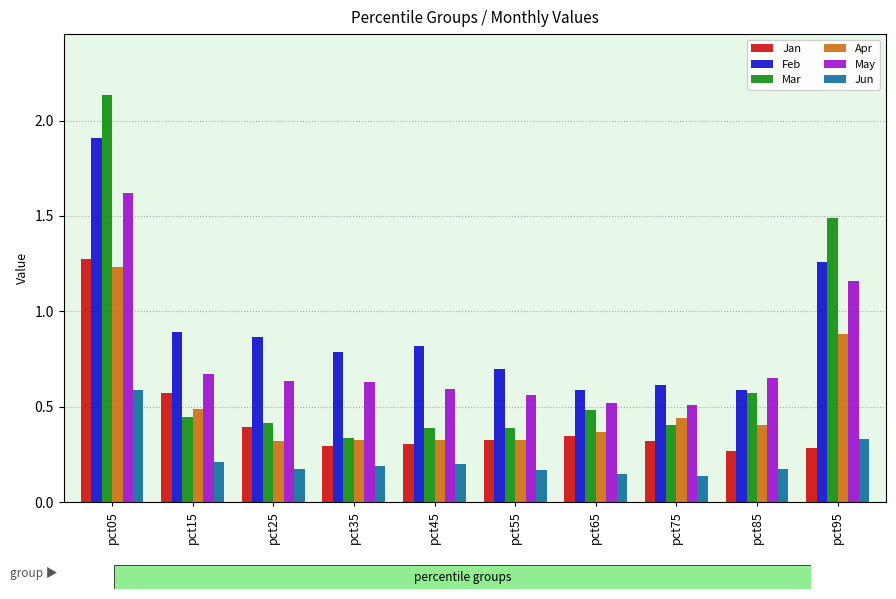

How many distinct data groups are displayed?

6